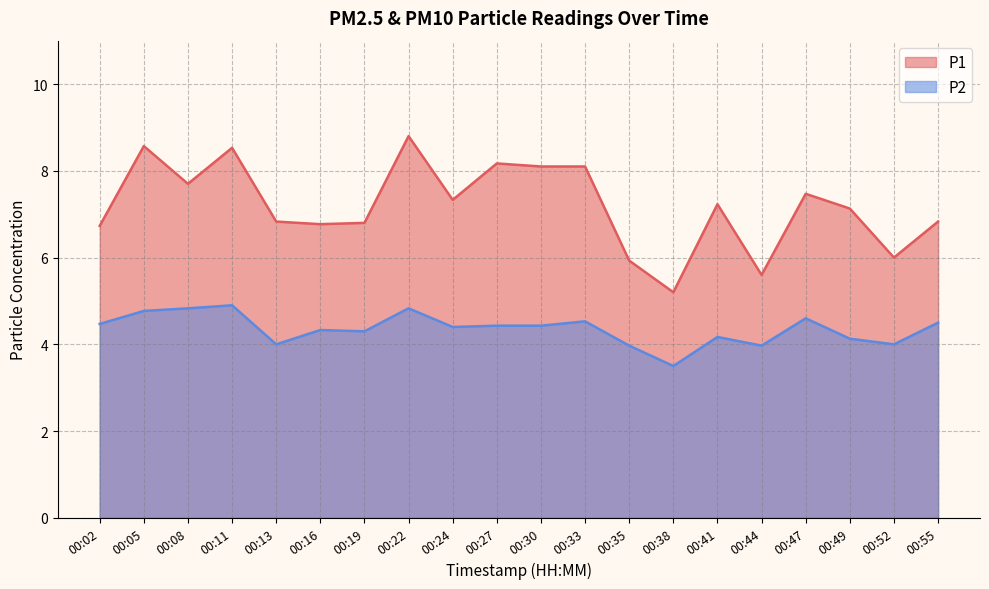

Reading left to right, transcribe all the data shown in this chart.

P1: 00:02=6.7	00:05=8.6	00:08=7.7	00:11=8.5	00:13=6.8	00:16=6.8	00:19=6.8	00:22=8.8	00:24=7.3	00:27=8.2	00:30=8.1	00:33=8.1	00:35=5.9	00:38=5.2	00:41=7.2	00:44=5.6	00:47=7.5	00:49=7.1	00:52=6.0	00:55=6.8
P2: 00:02=4.5	00:05=4.8	00:08=4.8	00:11=4.9	00:13=4.0	00:16=4.3	00:19=4.3	00:22=4.8	00:24=4.4	00:27=4.4	00:30=4.4	00:33=4.5	00:35=4.0	00:38=3.5	00:41=4.2	00:44=4.0	00:47=4.6	00:49=4.1	00:52=4.0	00:55=4.5